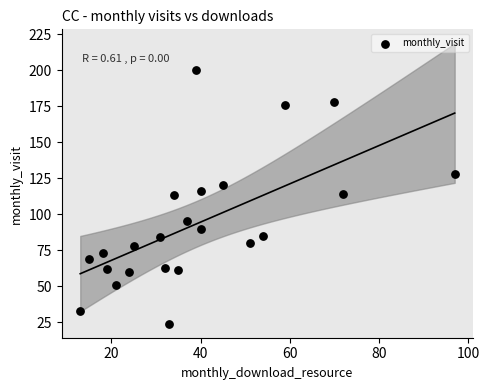

What is the range of X values (max minus min)?

84